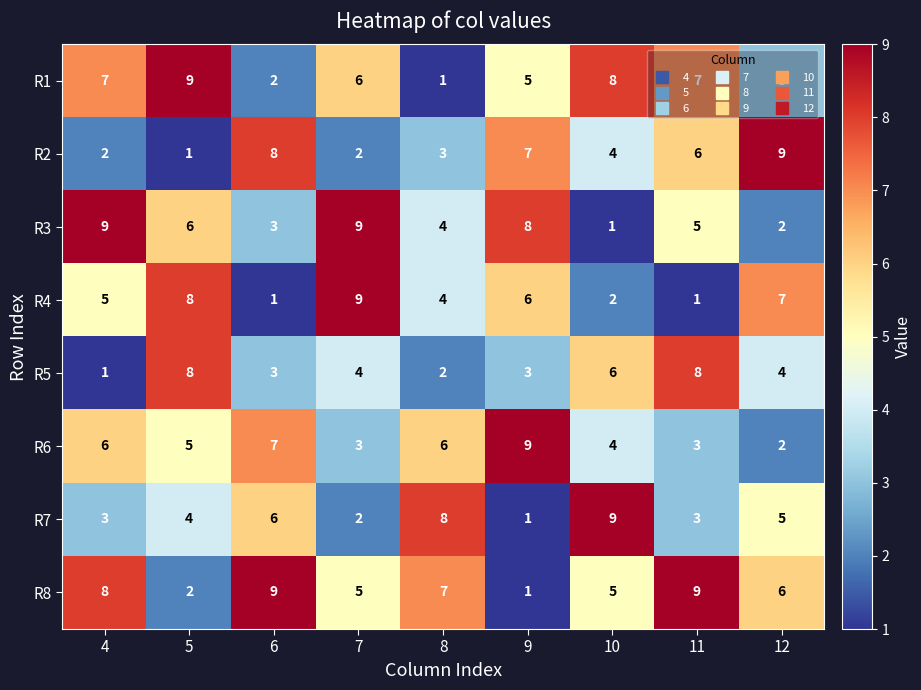

What is the highest value of the R2 series?

9